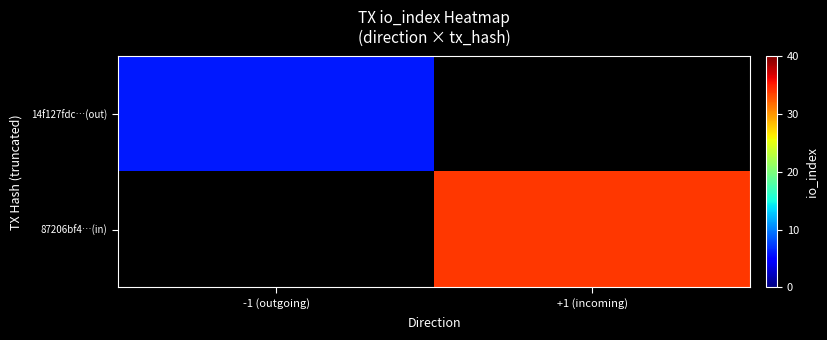

Is the value of 14f127fdc…(out) at +1 (incoming) greater than the value of 87206bf4…(in) at -1 (outgoing)?

No